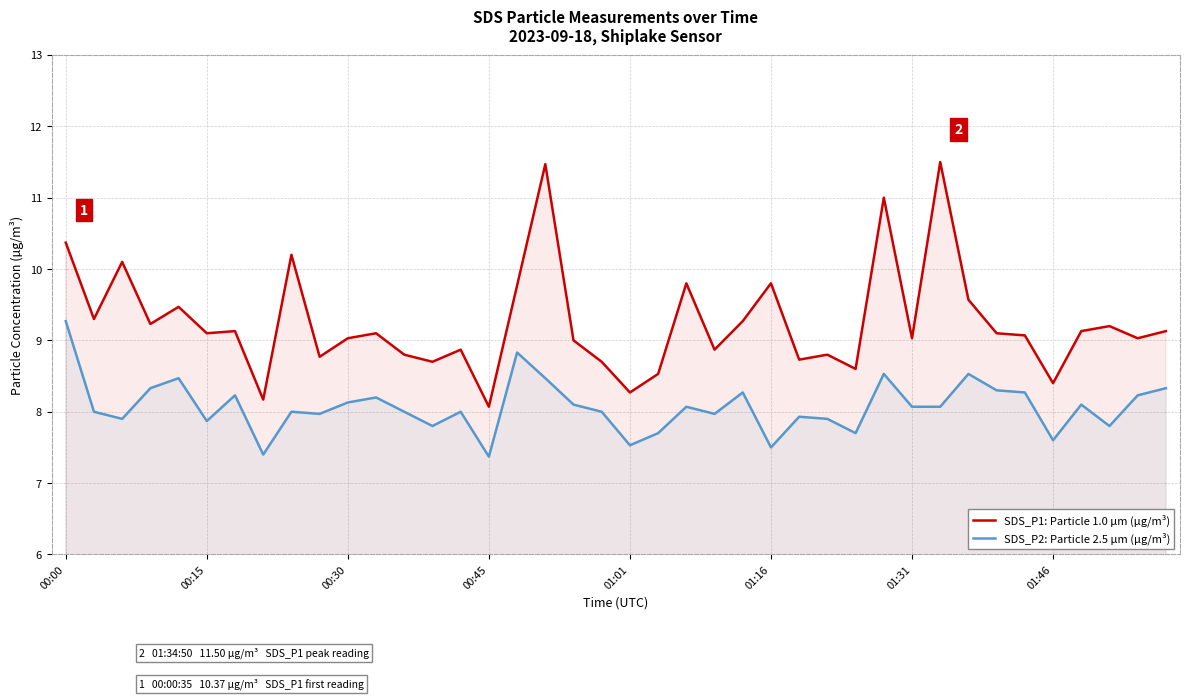

The SDS_P1: Particle 1.0 µm (µg/m³) series shows 5.3 at 28. True or false?

False